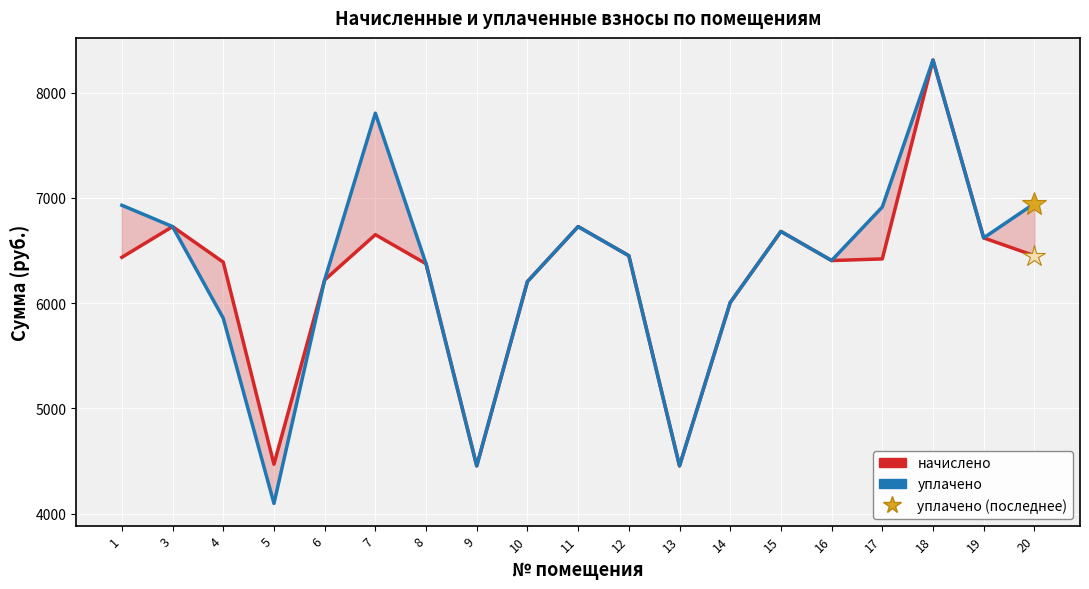

Between 8 and 13, which is larger?

8